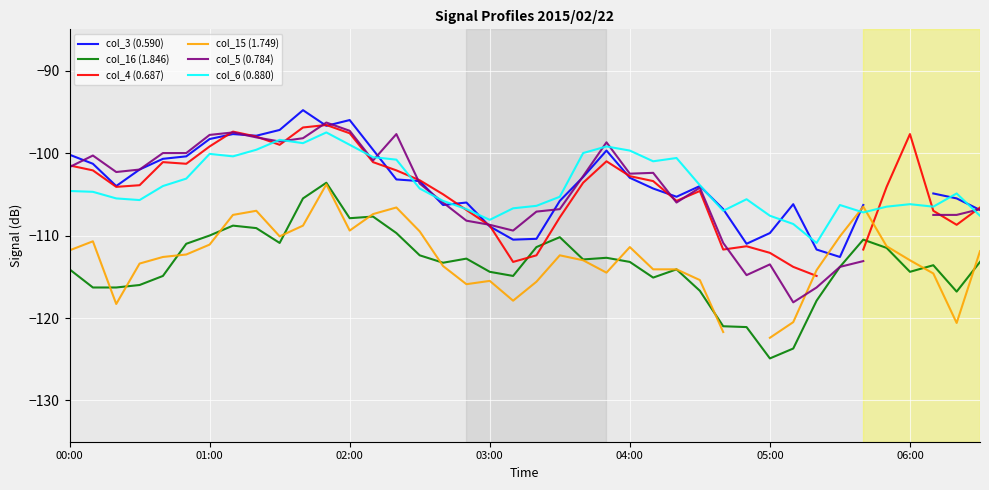

True or false: col_6 (0.880) and col_16 (1.846) intersect in this chart.

False